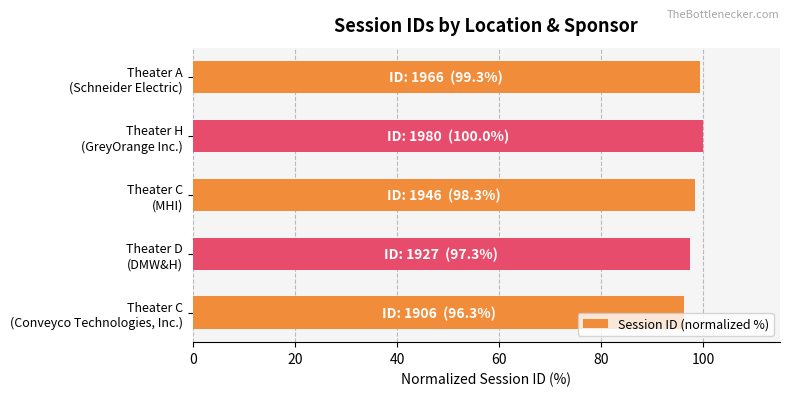

What is the sum of all values?

491.2